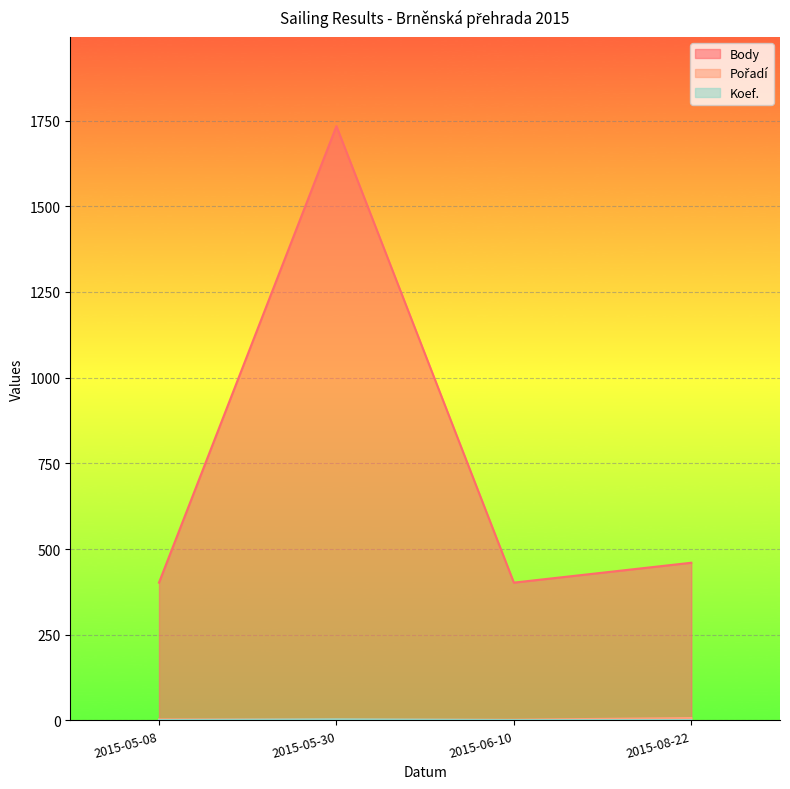

Reading left to right, what are all the values shown in this chart?

Body: 2015-05-08=402	2015-05-30=1734	2015-06-10=402	2015-08-22=460
Pořadí: 2015-05-08=3	2015-05-30=2	2015-06-10=2	2015-08-22=7
Koef.: 2015-05-08=1	2015-05-30=3	2015-06-10=1	2015-08-22=1